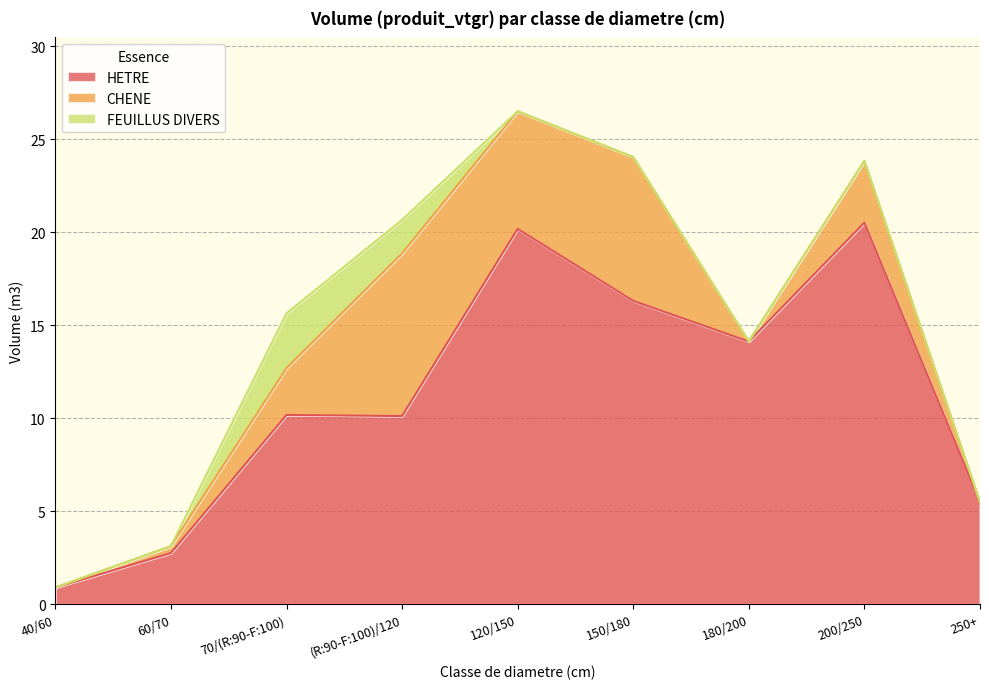

Count the number of data series in this chart.

3